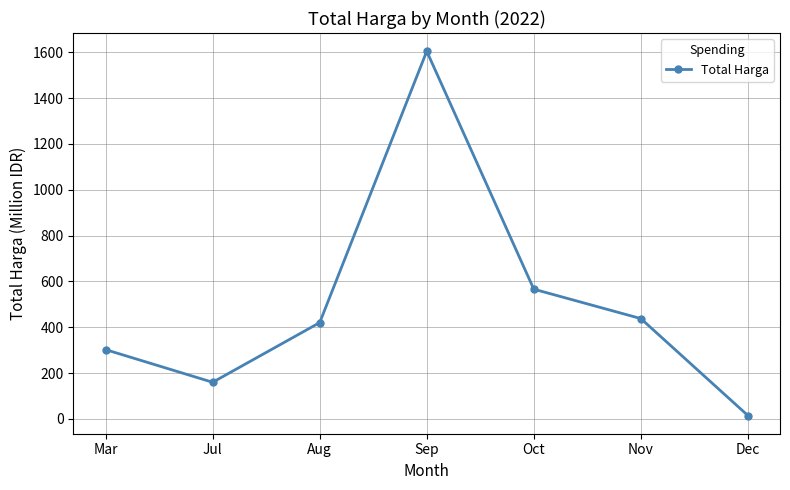

At which label is the value closest to 809?

Oct